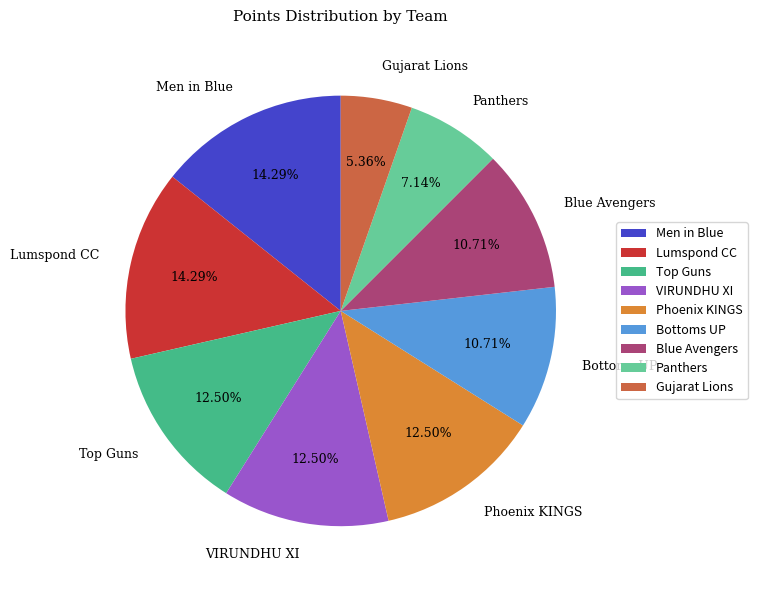

Count the number of slices in the pie.

9